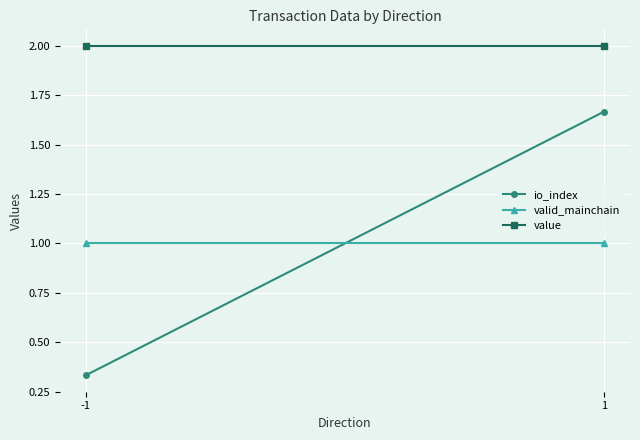

What value does the io_index series have at -1?

0.3